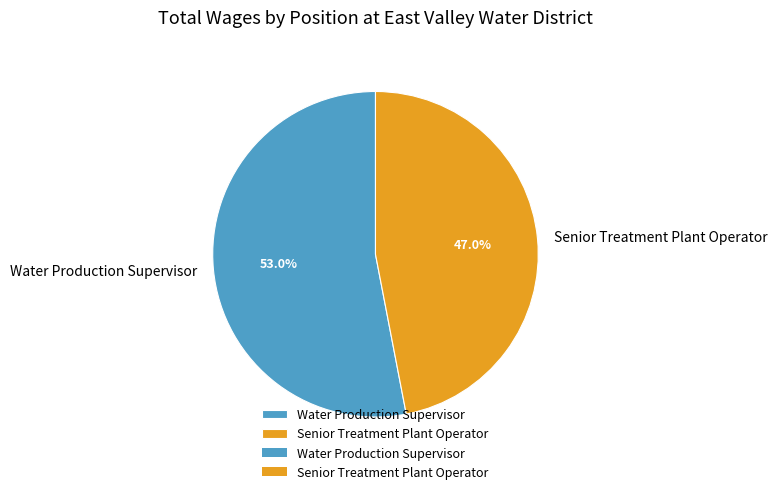

Approximately how many times larger is the value at Water Production Supervisor compared to Senior Treatment Plant Operator?

1.1